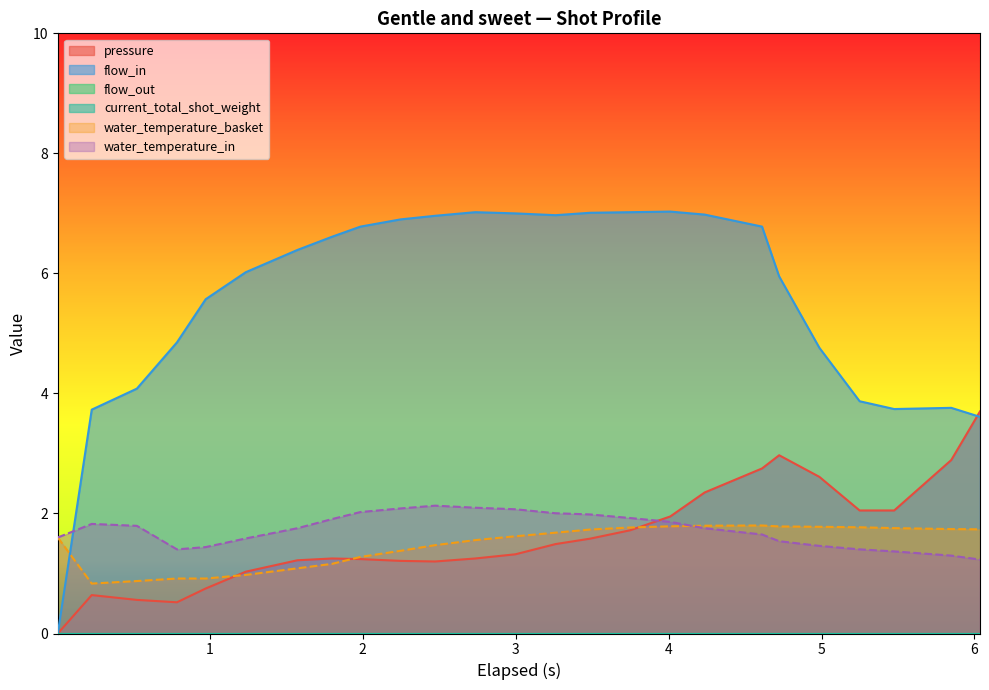

At which category is the sum across all series the highest?

18